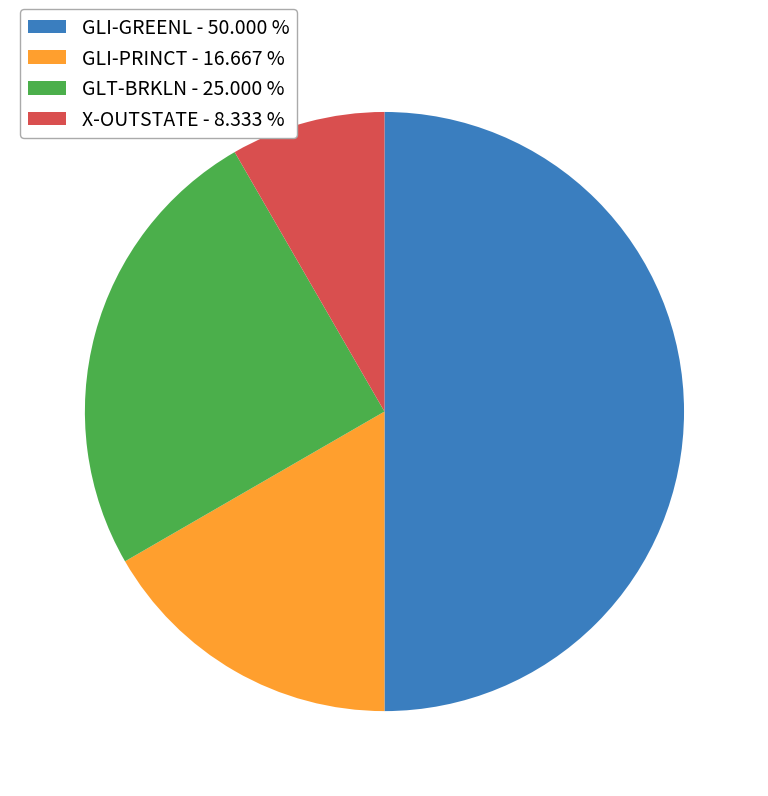

Is X-OUTSTATE - 8.333 % the majority of the pie?

No